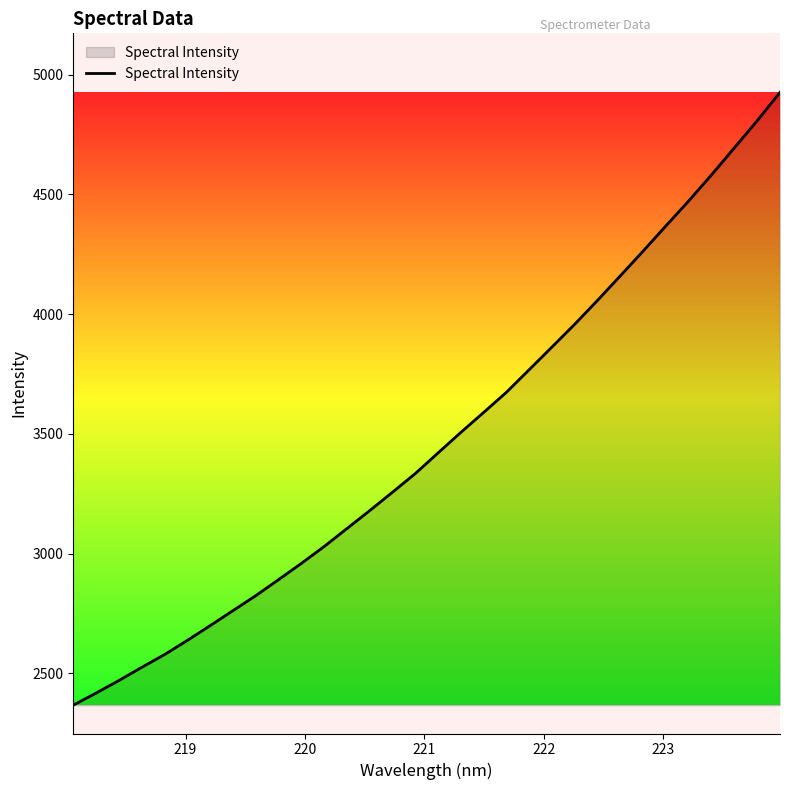

Reading left to right, transcribe all the data shown in this chart.

2367.1	2417.6	2470.0	2524.9	2578.3	2637.7	2699.2	2761.9	2824.5	2891.5	2959.4	3029.9	3104.9	3180.0	3256.9	3335.0	3421.2	3507.0	3590.3	3674.6	3769.1	3863.8	3959.2	4058.8	4161.1	4264.5	4369.7	4473.8	4582.5	4695.0	4807.8	4926.5